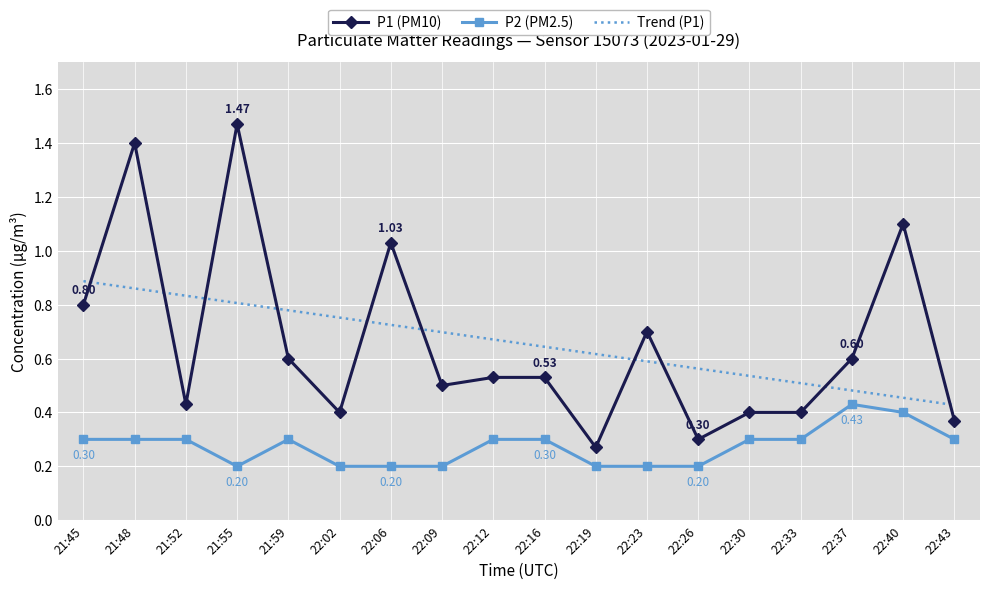

How many distinct data groups are displayed?

3